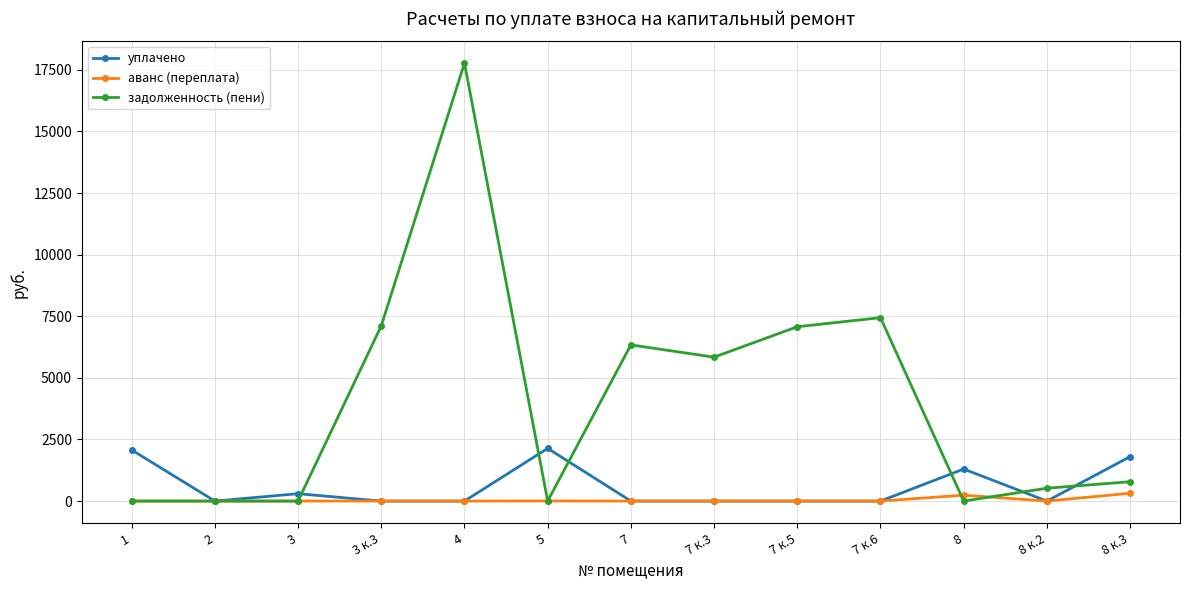

Which label corresponds to the largest value in the chart?

4